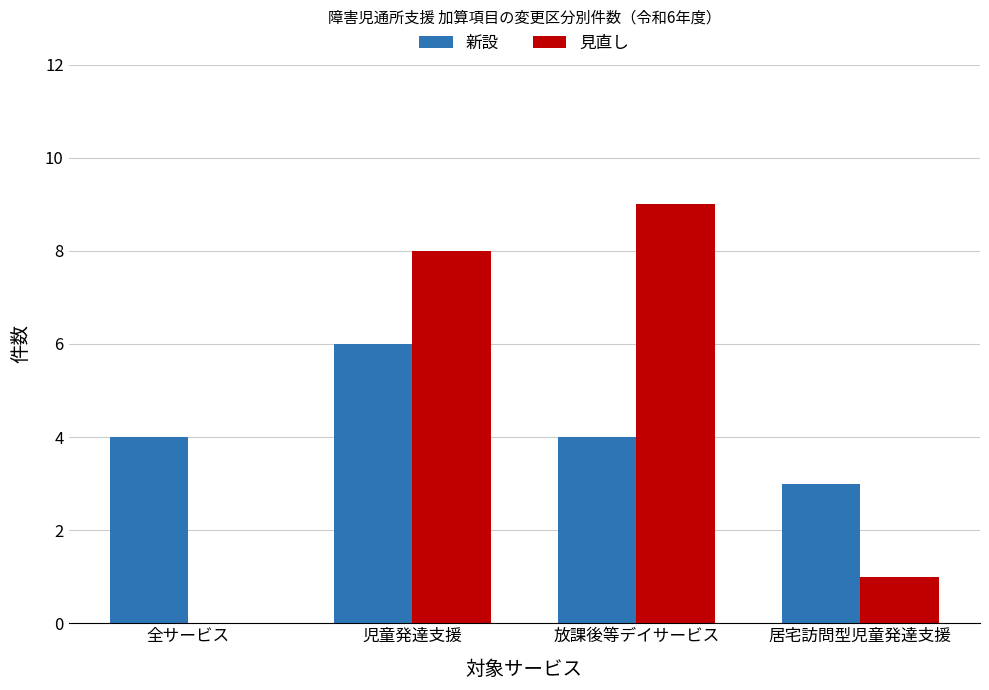

At which category is the sum across all series the highest?

児童発達支援